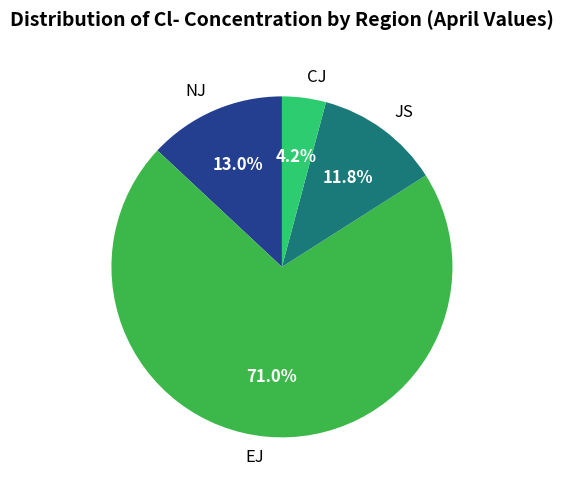

Count the number of slices in the pie.

4